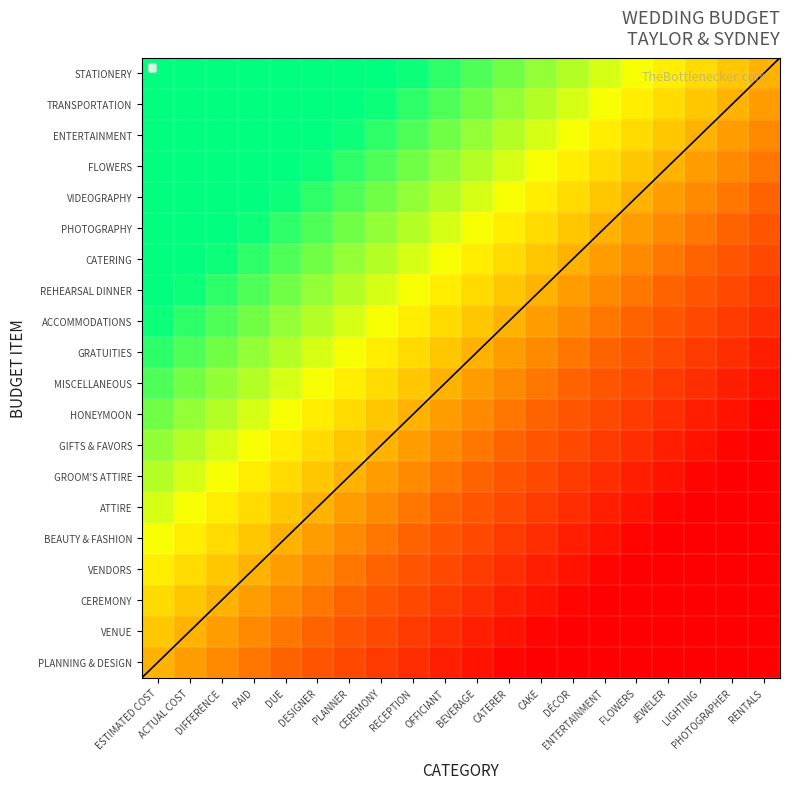

Which category has the highest value across all series?

ESTIMATED COST